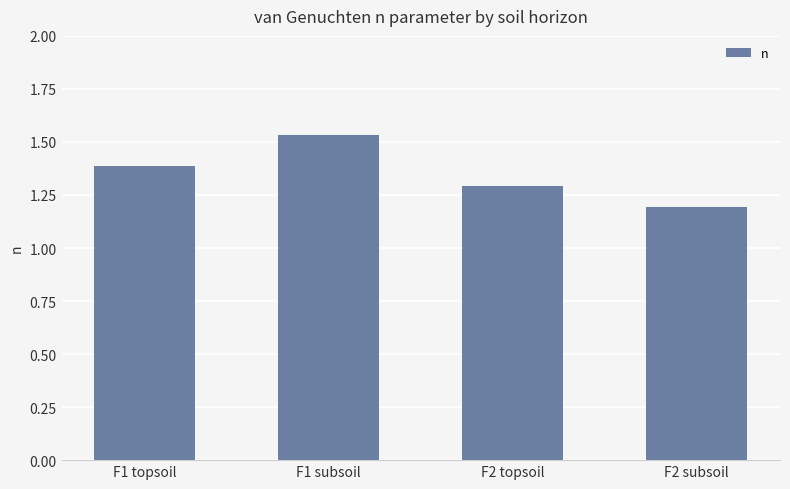

Which category has the lowest value across all series?

F2 subsoil